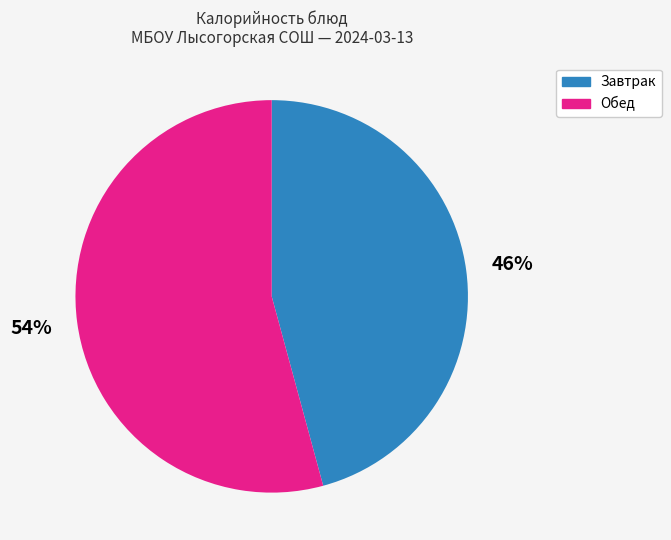

How many segments does this pie chart have?

2